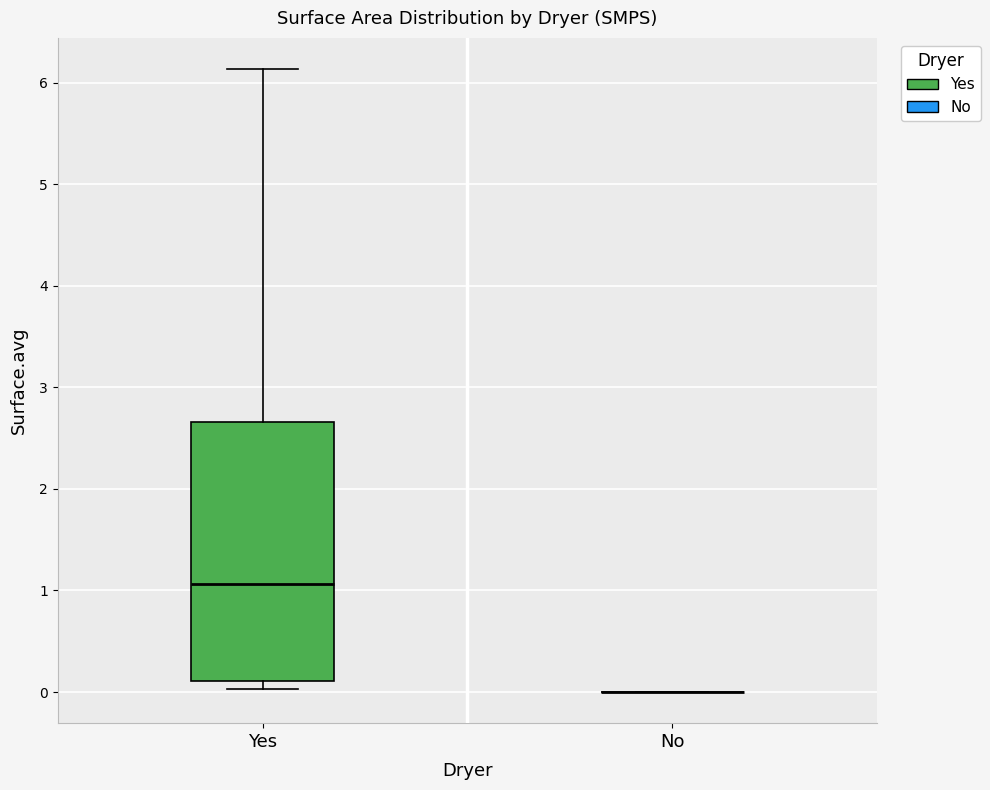

Reading left to right, read every box against the y-axis: the position of its median line, the range the box covers, and the ends of its whiskers. The values are not printed on the chart, so give them approximately, as read against the axis.

Yes: median 1.1, box 0.1 to 2.7, whiskers 0.0 to 6.1
No: box collapsed to a line at 0.0, whiskers 0.0 to 0.0